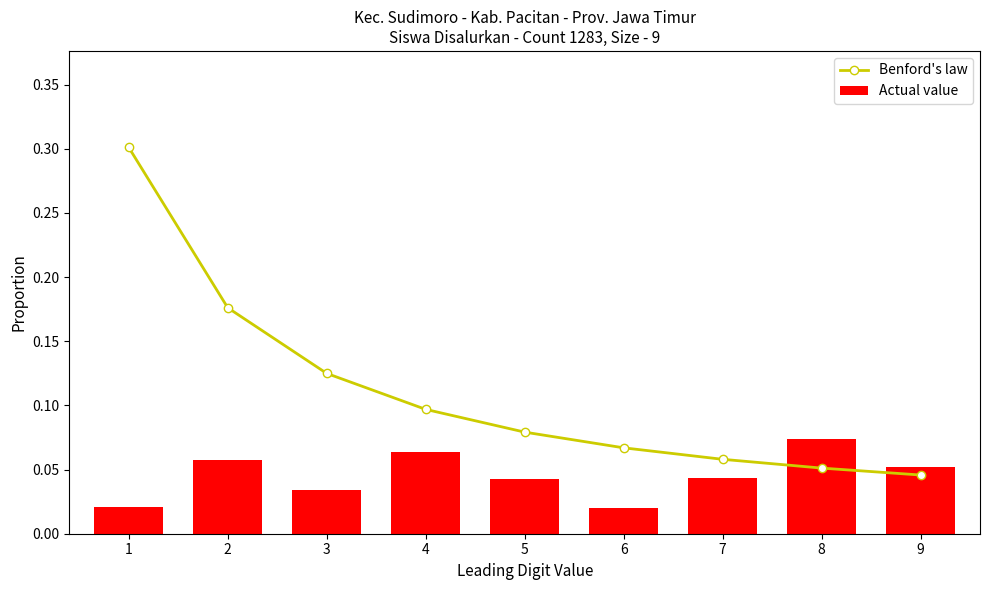

What value does the Actual value series have at 9?

0.1